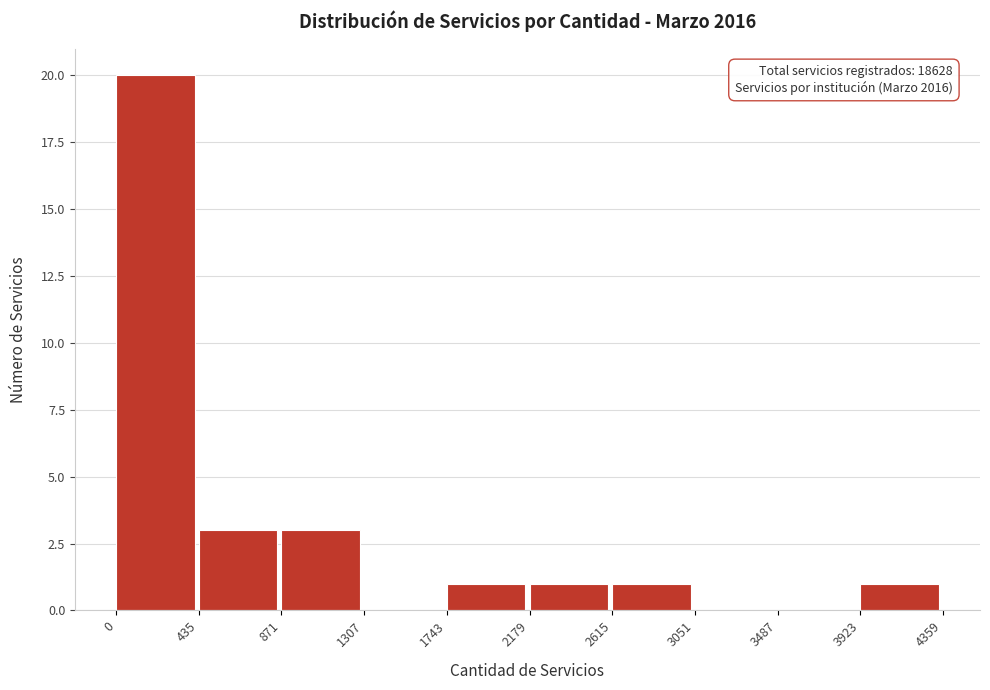

Over which range of the x-axis is the bar tallest?

0 to 435